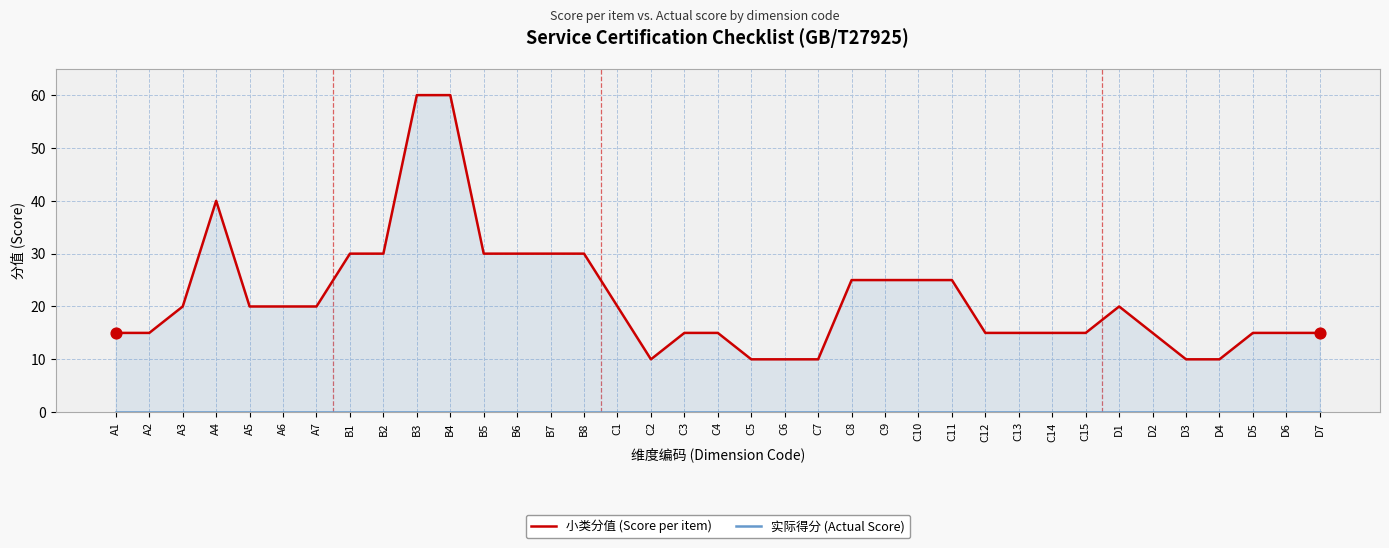

Which series reaches the maximum Y coordinate?

小类分值 (Score per item)